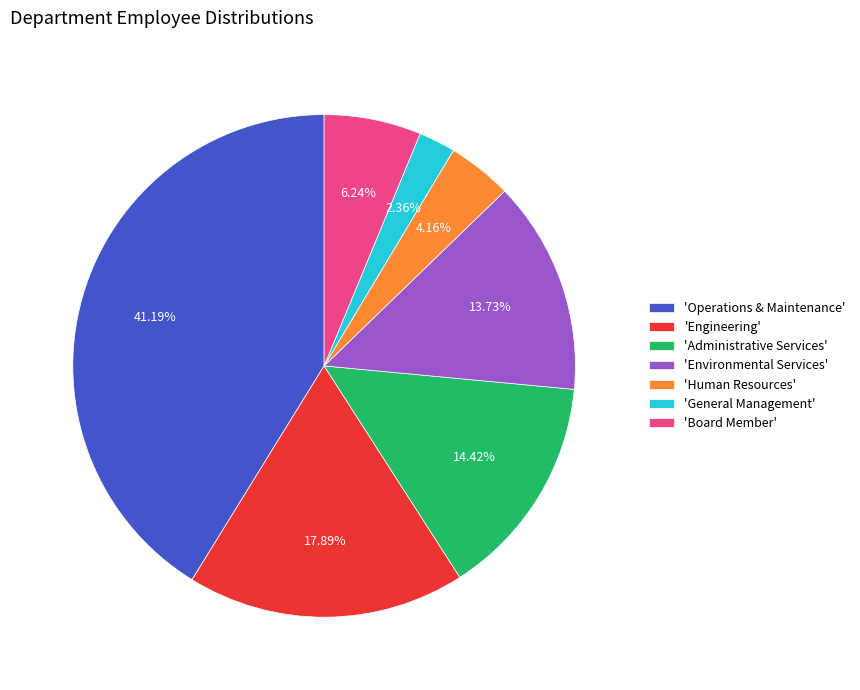

Between 'Environmental Services' and 'General Management', which is larger?

'Environmental Services'